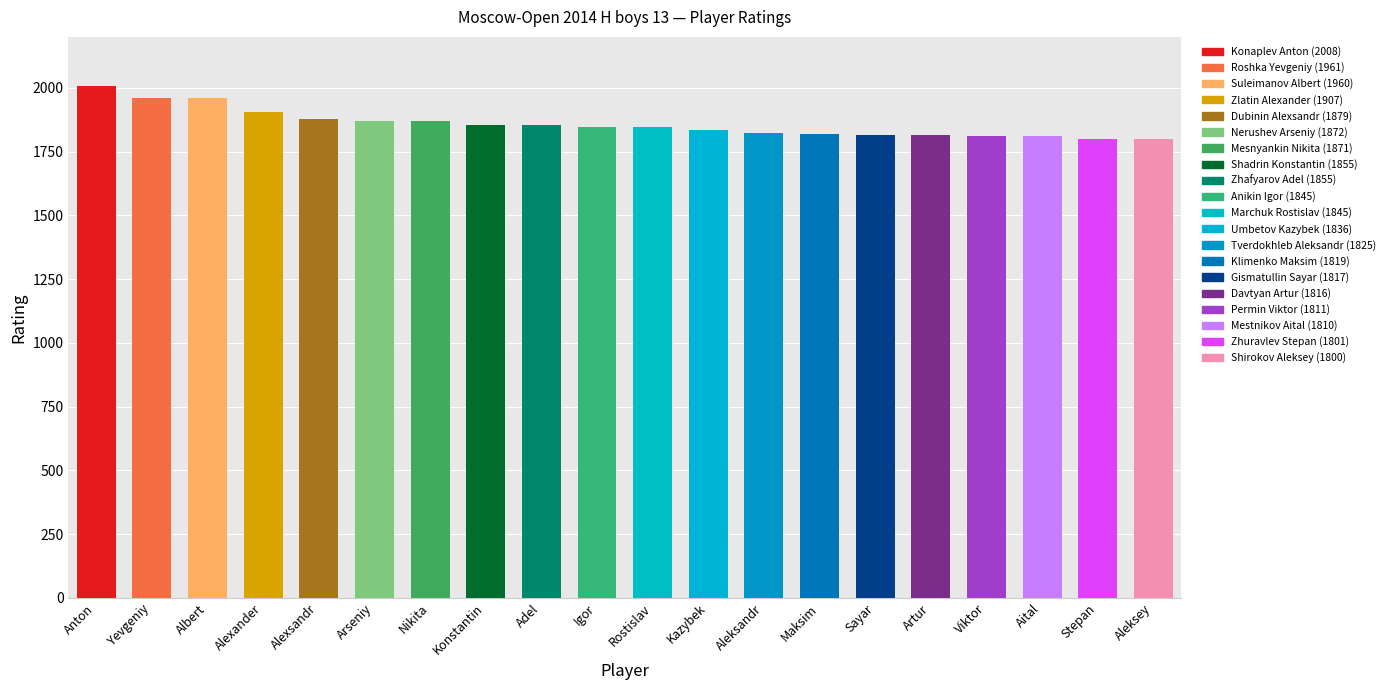

What is the maximum value shown in the chart?

2008